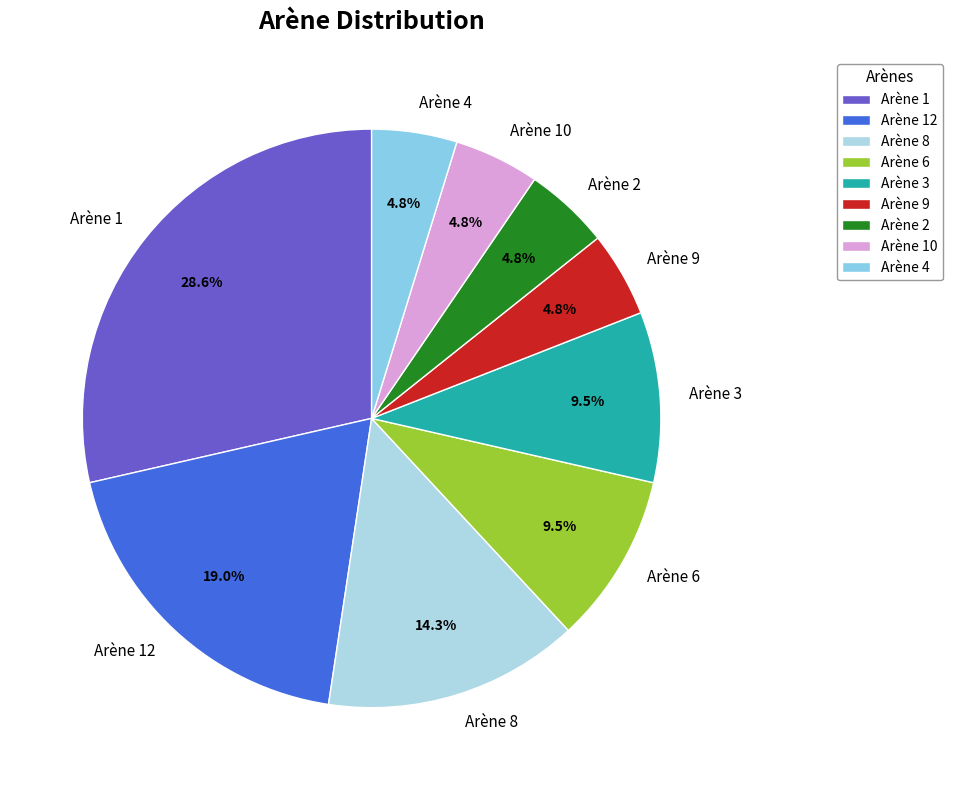

Does Arène 12 represent more than half of the total?

No